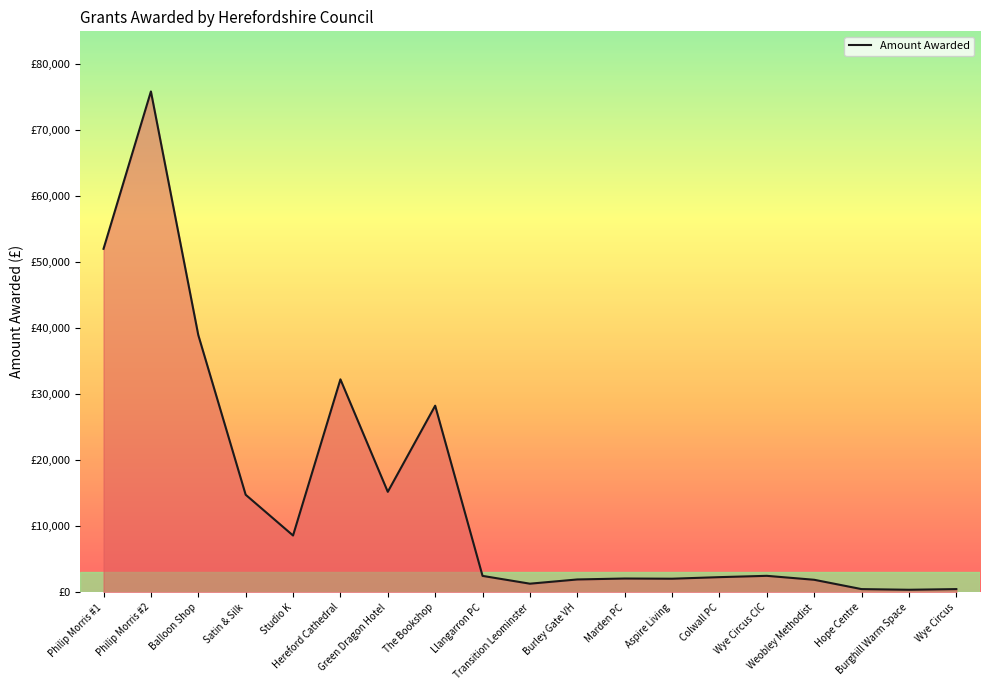

Reading left to right, transcribe all the data shown in this chart.

Philip Morris #1=52000.0	Philip Morris #2=75812.8	Balloon Shop=38947.2	Satin & Silk=14781.6	Studio K=8611.2	Hereford Cathedral=32242.5	Green Dragon Hotel=15220.9	The Bookshop=28257.8	Llangarron PC=2500.0	Transition Leominster=1320.0	Burley Gate VH=1960.0	Marden PC=2102.7	Aspire Living=2073.0	Colwall PC=2310.0	Wye Circus CIC=2508.8	Weobley Methodist=1911.5	Hope Centre=500.0	Burghill Warm Space=400.0	Wye Circus=500.0